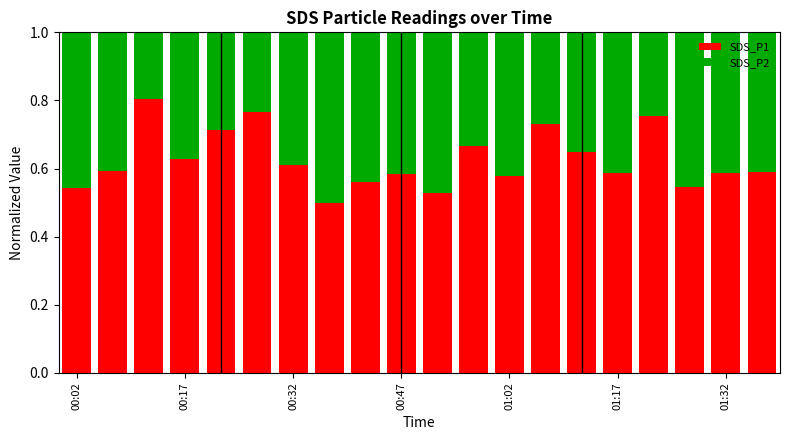

Count the number of categories in the chart.

20